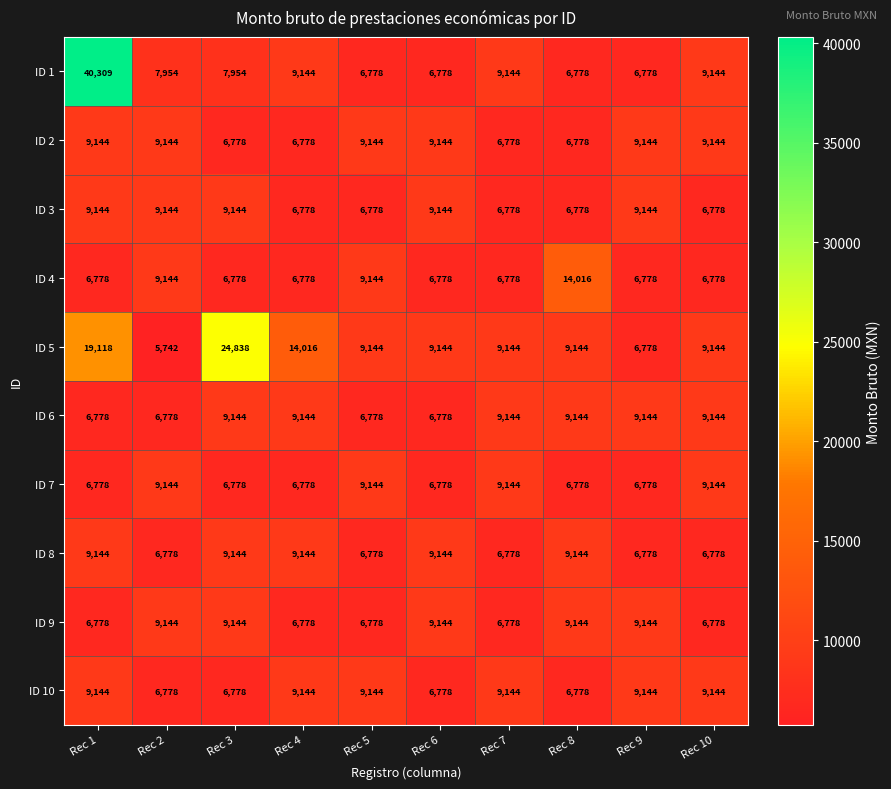

True or false: ID 3 has a value of 4775 at Rec 9.

False